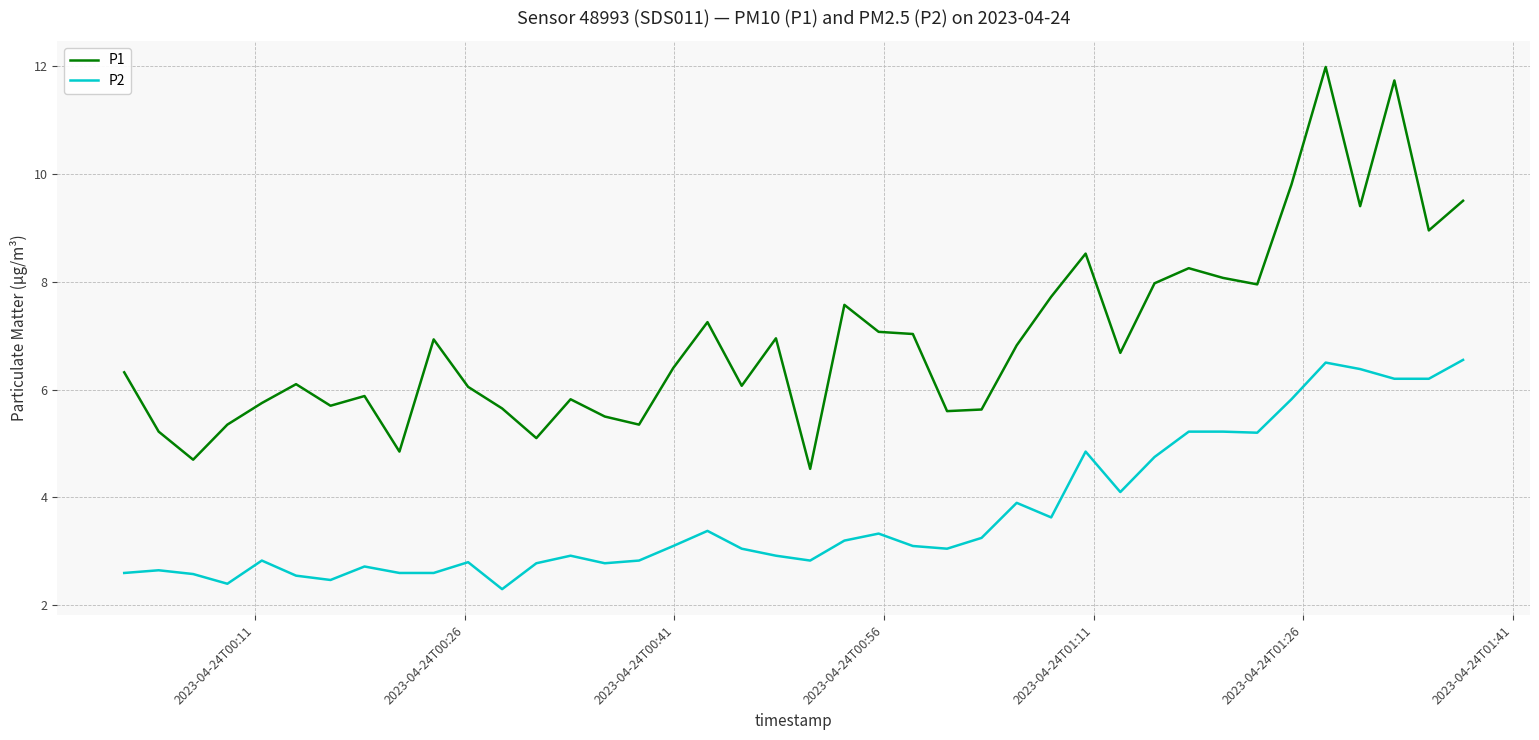

Which series has the largest total across all categories?

P1